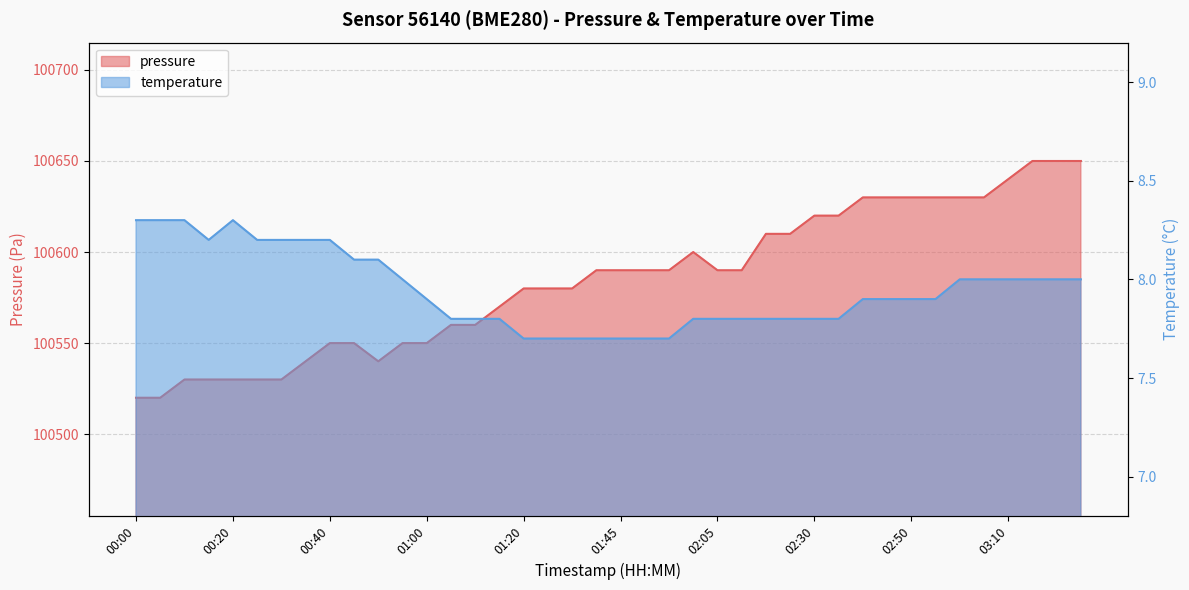

The pressure series shows 100550.0 at 00:45. True or false?

True